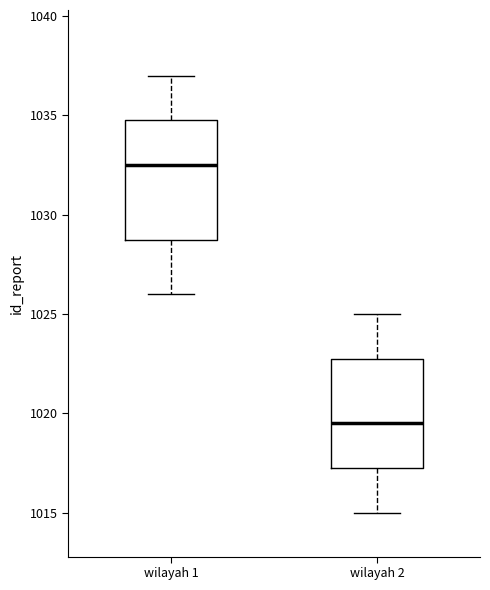

Reading left to right, transcribe this box plot: for each box, give where its median line is, the range the box spans, and where its two whiskers end, as read against the y-axis. The values are not printed on the chart, so give them approximately, as read against the axis.

wilayah 1: median 1032.5, box 1029.0 to 1035.0, whiskers 1026.0 to 1037.0
wilayah 2: median 1019.5, box 1017.5 to 1023.0, whiskers 1015.0 to 1025.0